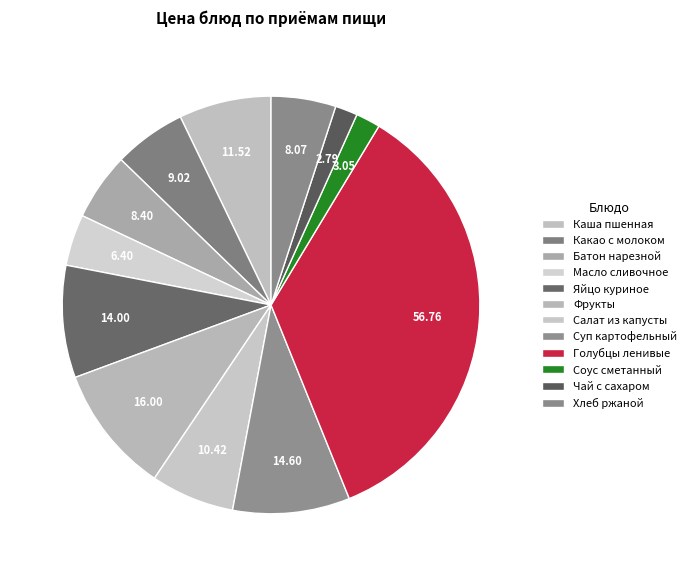

To the nearest percent, what percentage of the pie is Соус сметанный?

2%